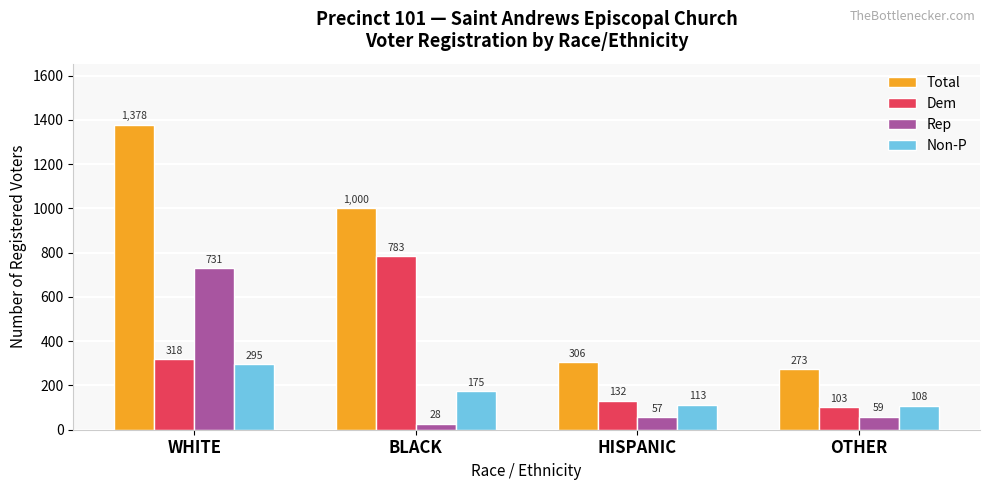

The value of Rep at BLACK is 28. True or false?

True